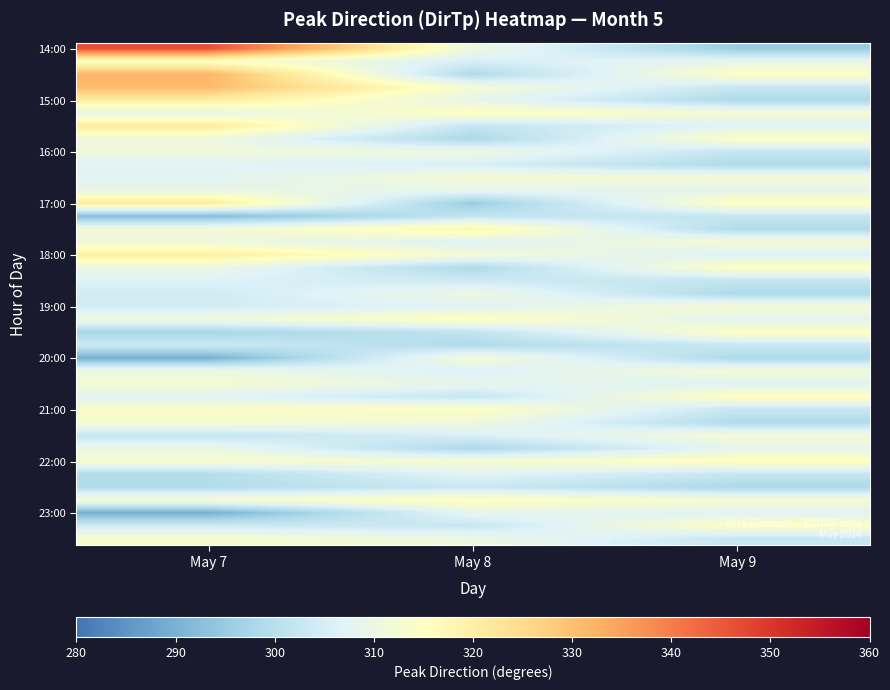

How many distinct data groups are displayed?

39